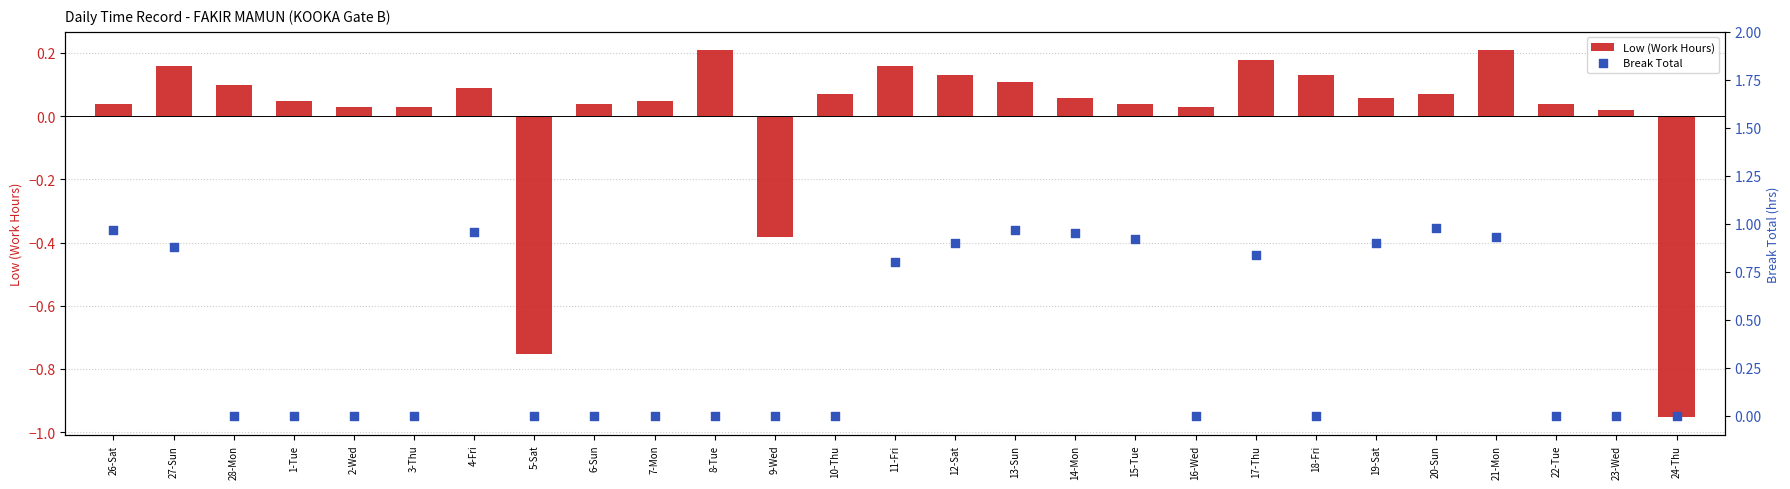

Which series has the largest total across all categories?

Break Total